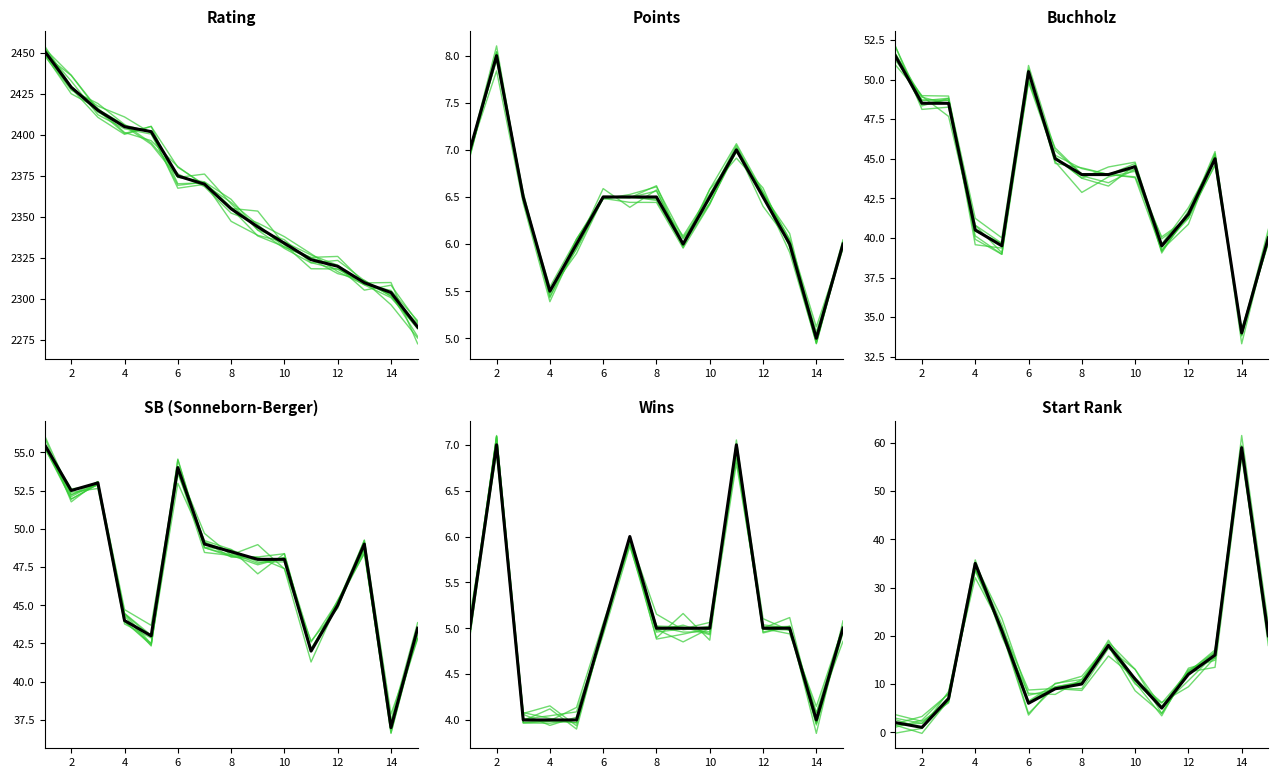

What is the average value of the Rating series?

2361.4